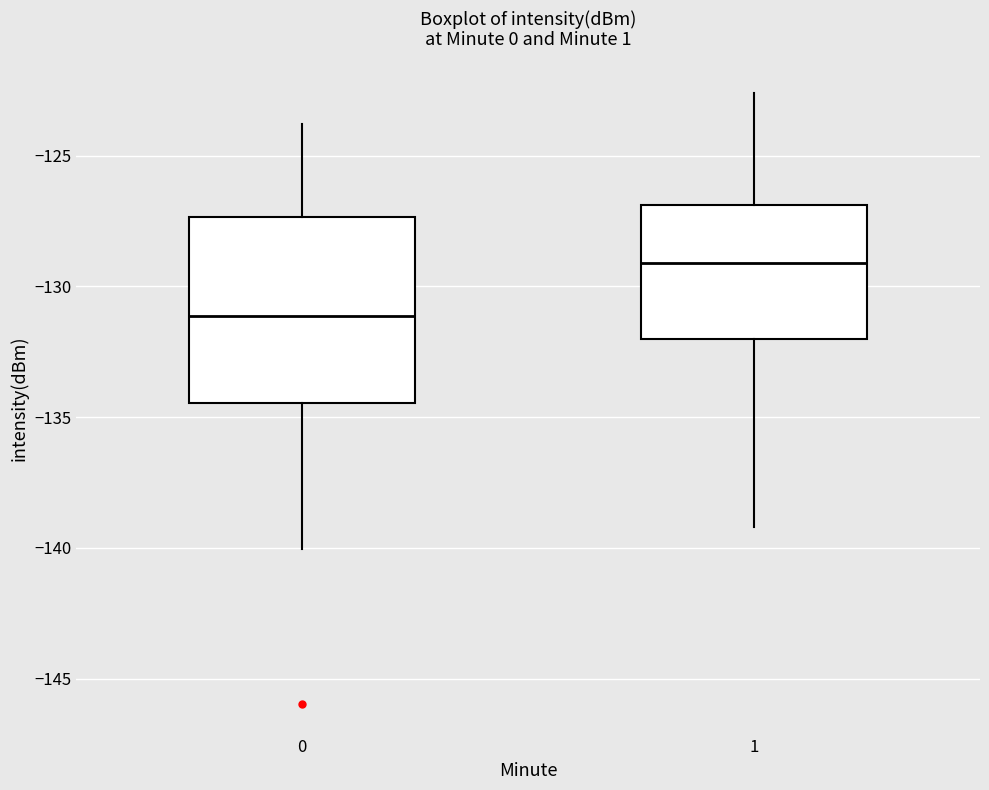

Reading left to right, read every box against the y-axis: the position of its median line, the range the box covers, and the ends of its whiskers. The values are not printed on the chart, so give them approximately, as read against the axis.

0: median -131.0, box -134.5 to -127.5, whiskers -140.0 to -124.0
1: median -129.0, box -132.0 to -127.0, whiskers -139.0 to -122.5